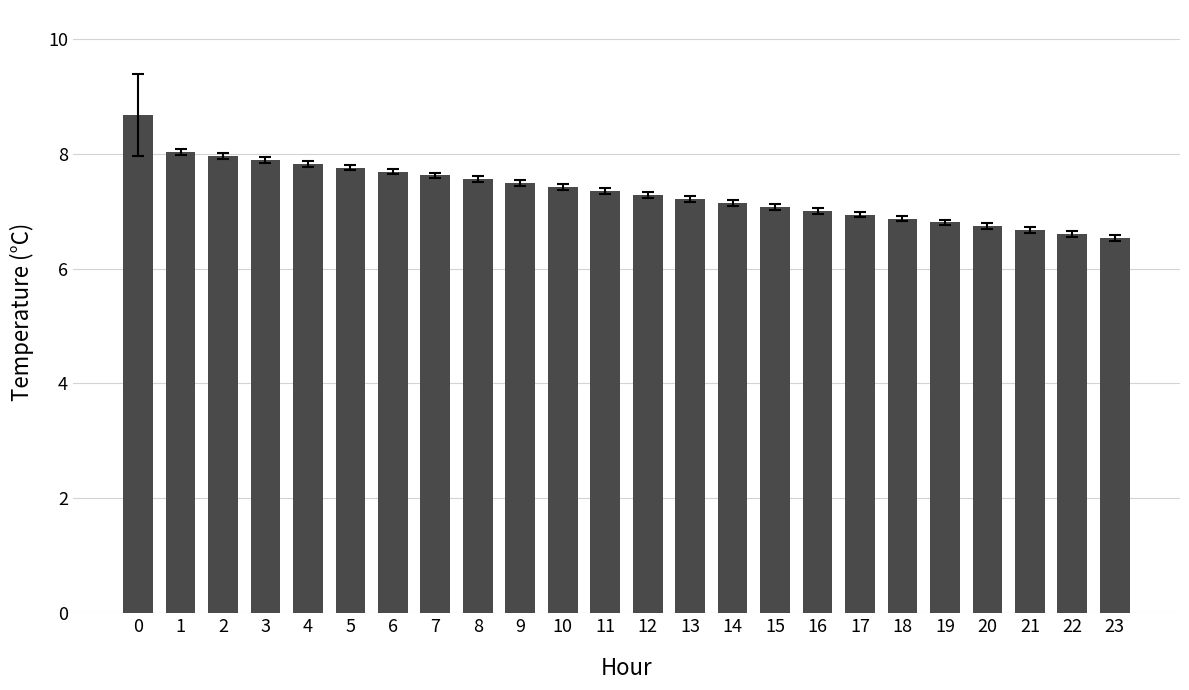

Count the number of categories in the chart.

24